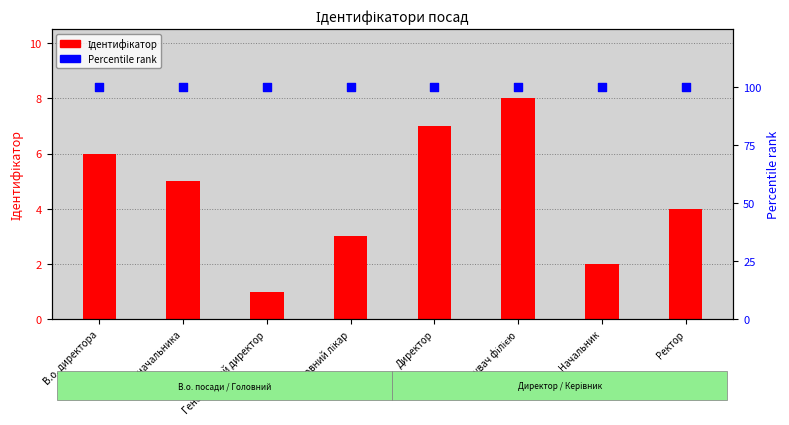

Is the value of Ідентифікатор at Генеральний директор greater than the value of Percentile rank at Головний лікар?

No